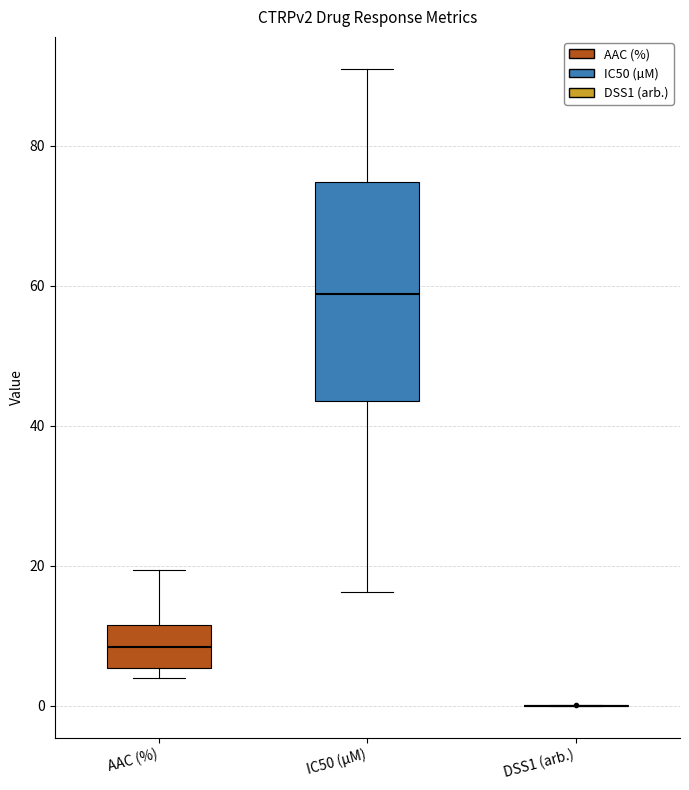

Which box is the tallest, from its lower edge to its upper edge?

IC50 (µM)